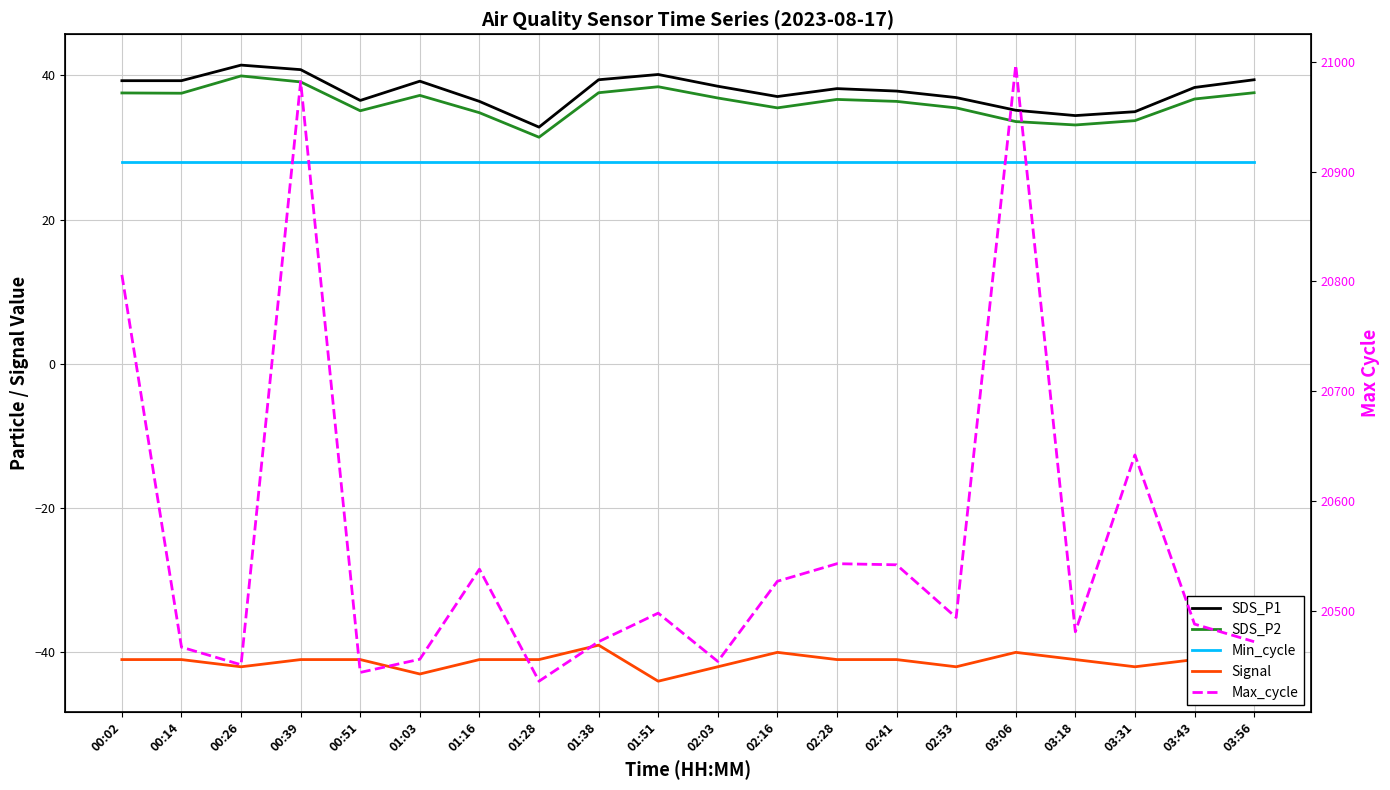

Which series has the largest total across all categories?

Max_cycle